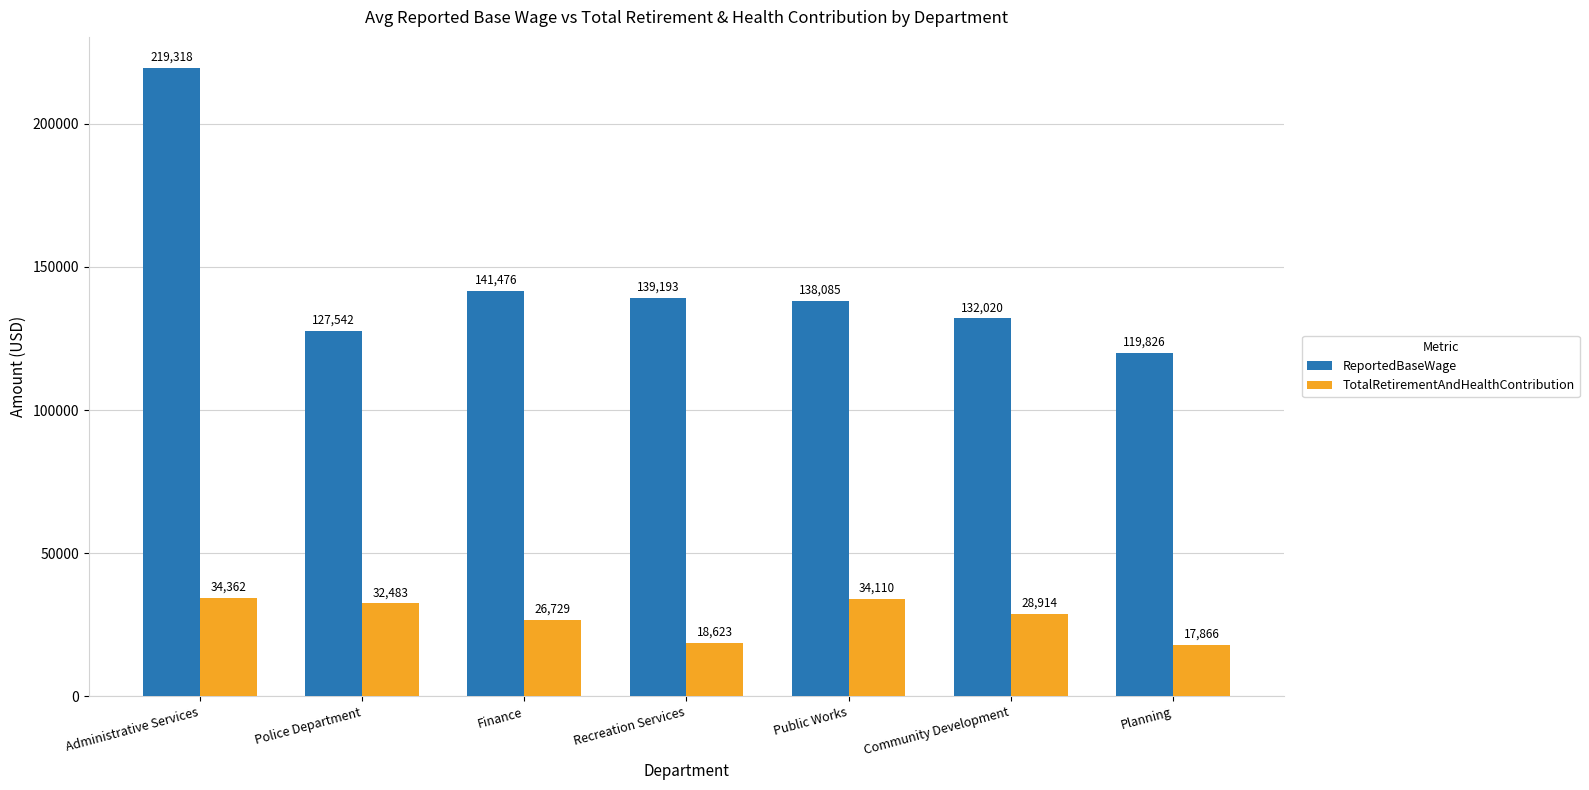

Reading left to right, transcribe all the data shown in this chart.

ReportedBaseWage: Administrative Services=219318	Police Department=127542	Finance=141476	Recreation Services=139193	Public Works=138085	Community Development=132020	Planning=119826
TotalRetirementAndHealthContribution: Administrative Services=34362	Police Department=32483	Finance=26729	Recreation Services=18623	Public Works=34110	Community Development=28914	Planning=17866